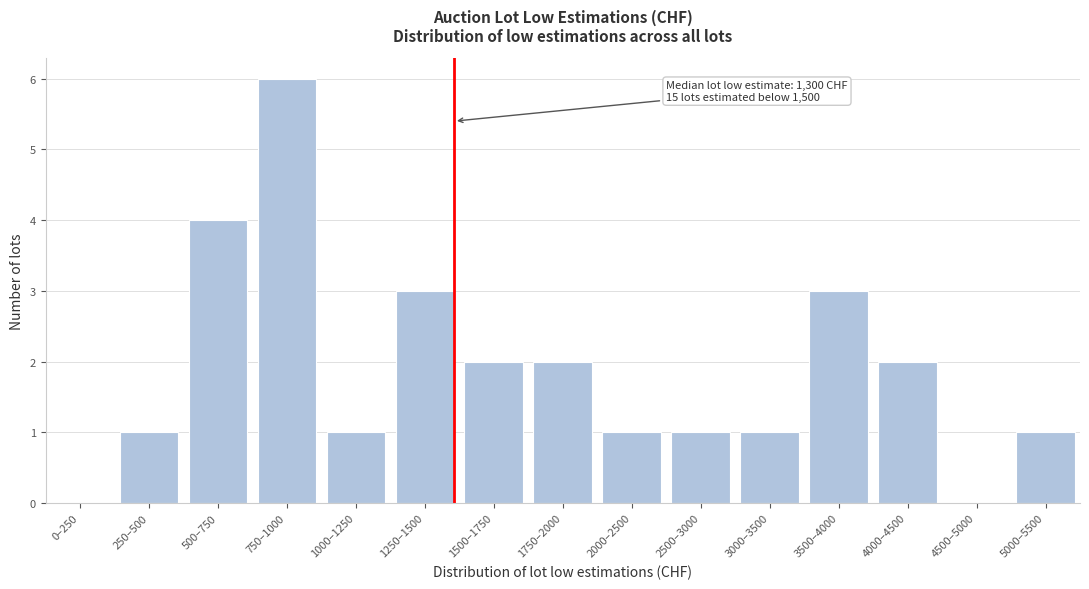

Reading right to left, transcribe all the data shown in this chart.

5000–5500=1	4500–5000=0	4000–4500=2	3500–4000=3	3000–3500=1	2500–3000=1	2000–2500=1	1750–2000=2	1500–1750=2	1250–1500=3	1000–1250=1	750–1000=6	500–750=4	250–500=1	0–250=0